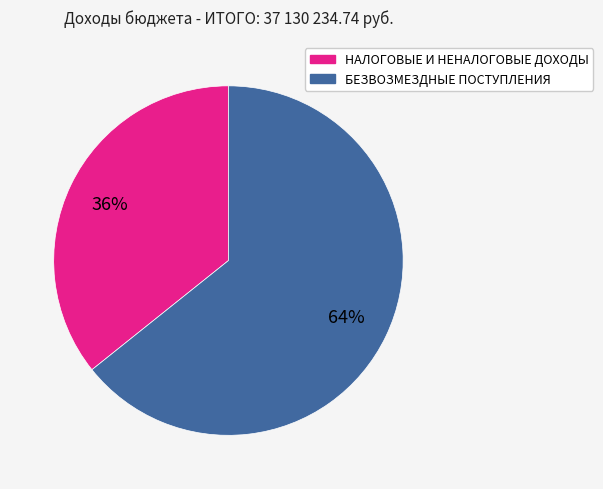

Which slice is the largest?

БЕЗВОЗМЕЗДНЫЕ ПОСТУПЛЕНИЯ